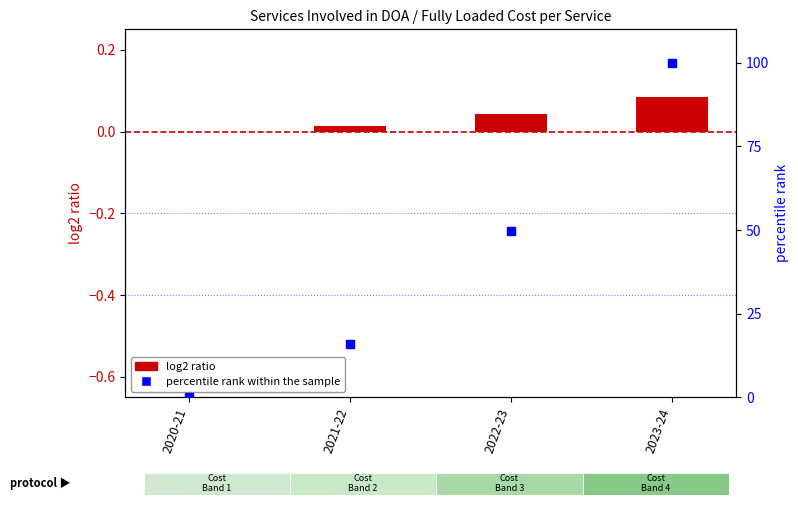

What is the sum of the percentile rank within the sample values at 2020-21 and 2021-22?

15.9